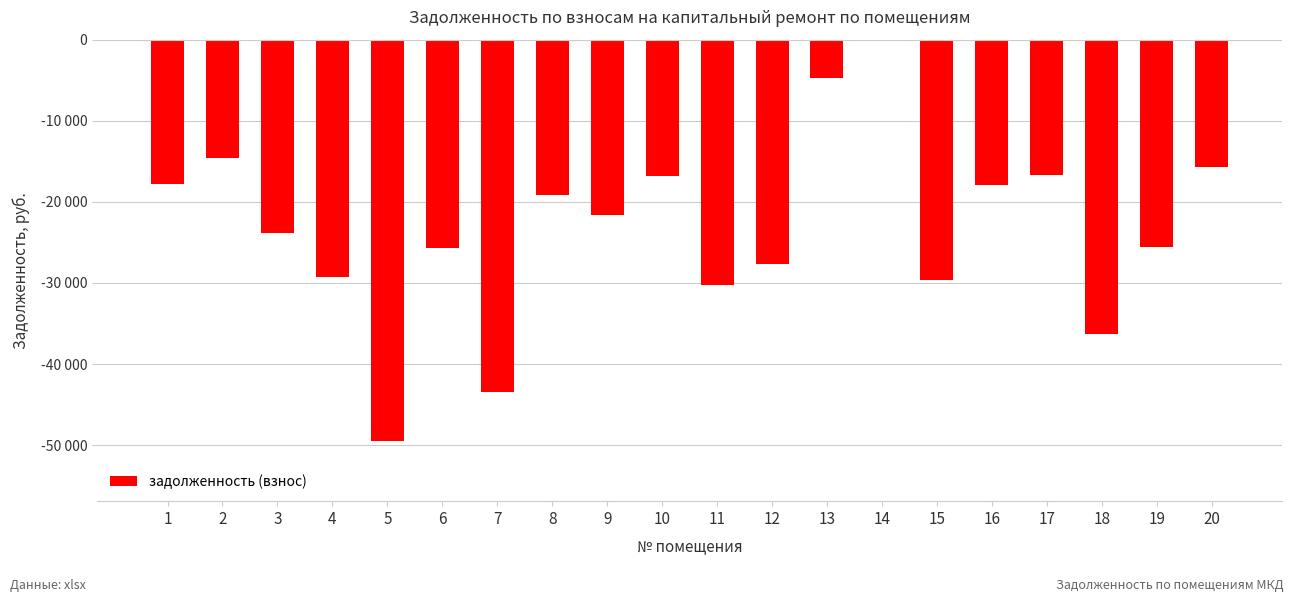

Rank the categories by value from highest to lowest.

14, 13, 2, 20, 17, 10, 1, 16, 8, 9, 3, 19, 6, 12, 4, 15, 11, 18, 7, 5